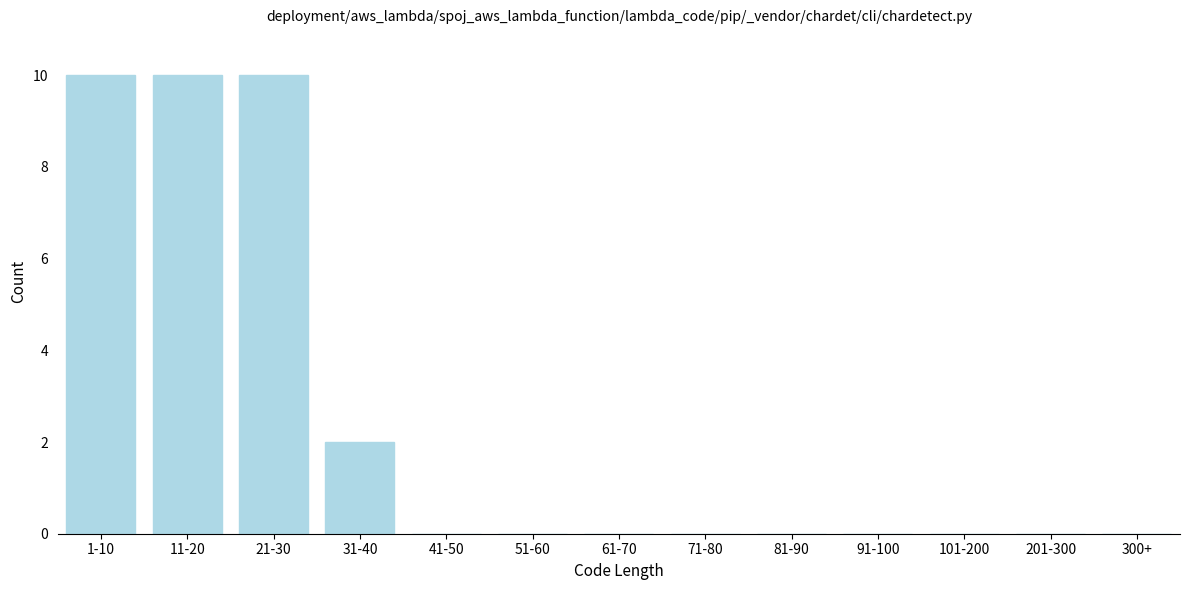

Reading left to right, list all the values displayed in this chart.

1-10=10	11-20=10	21-30=10	31-40=2	41-50=0	51-60=0	61-70=0	71-80=0	81-90=0	91-100=0	101-200=0	201-300=0	300+=0